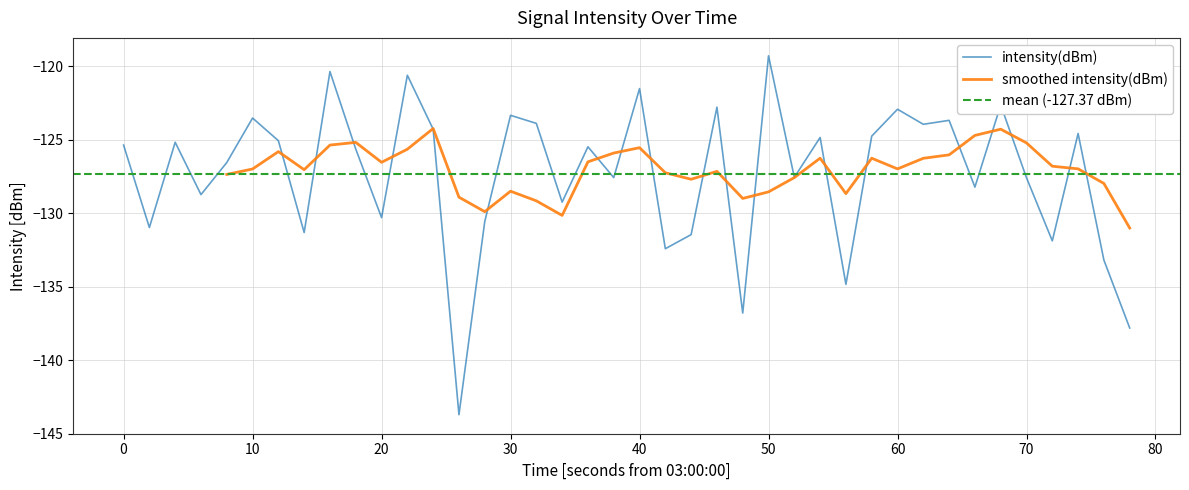

What is the minimum value for intensity(dBm)?

-143.7